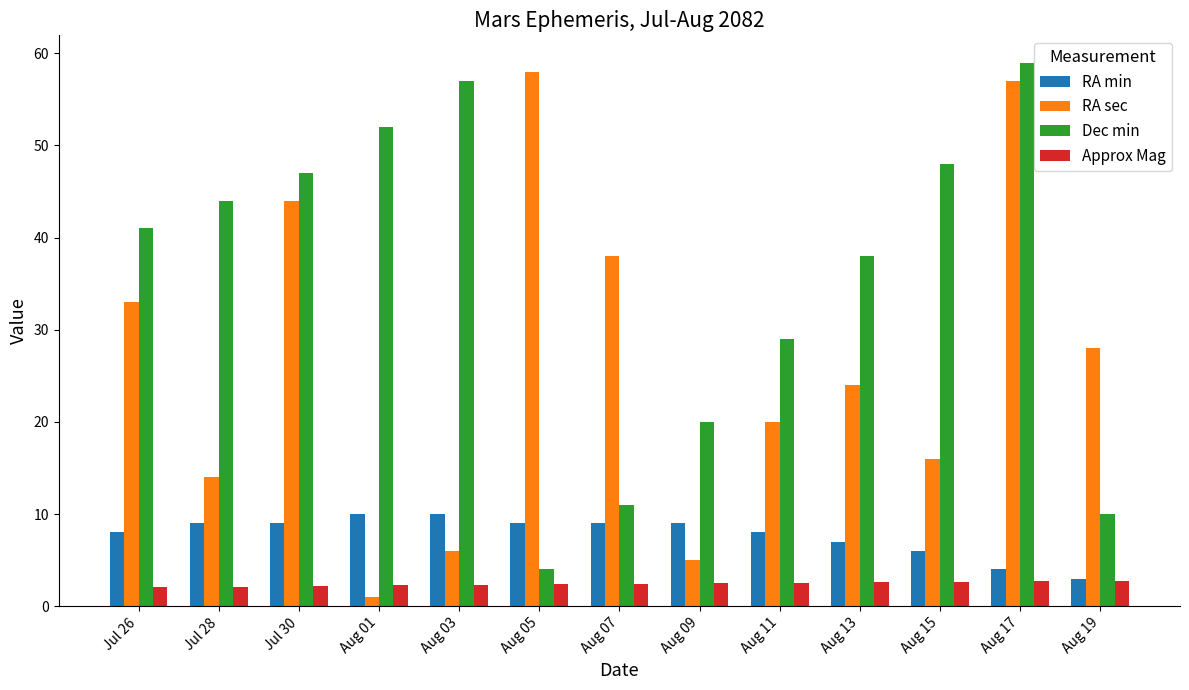

What is the highest value of the RA min series?

10.0